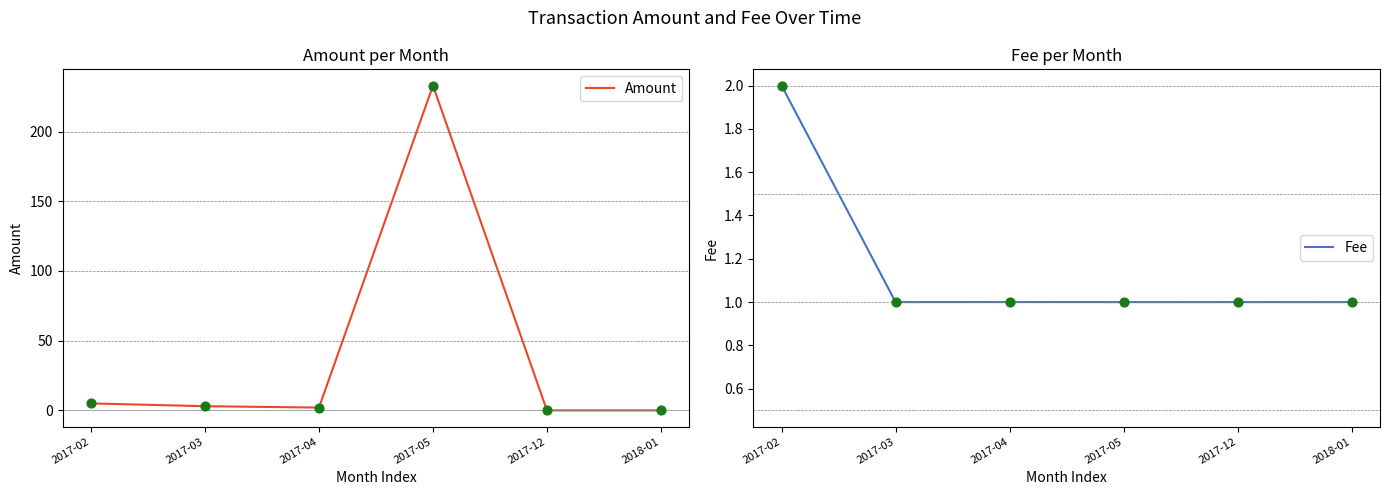

At how many categories does at least one series exceed 42?

1